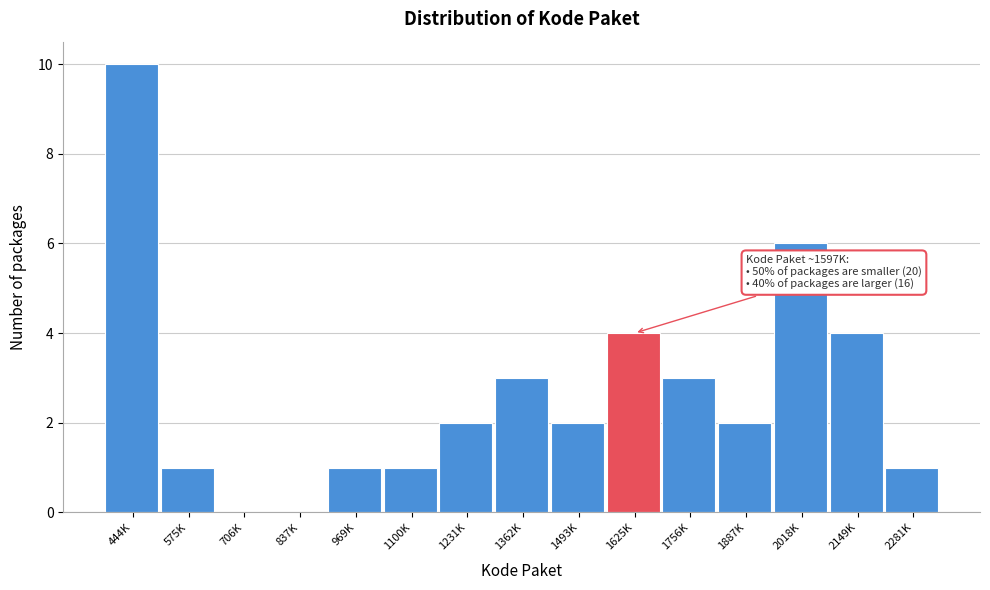

Reading left to right, transcribe all the data shown in this chart.

444K=10	575K=1	706K=0	837K=0	969K=1	1100K=1	1231K=2	1362K=3	1493K=2	1625K=4	1756K=3	1887K=2	2018K=6	2149K=4	2281K=1